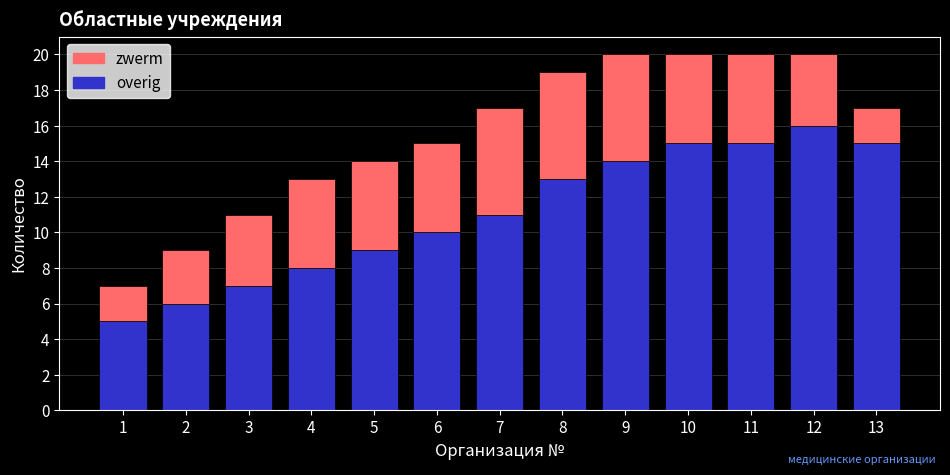

The value of overig at 8 is 13. True or false?

True